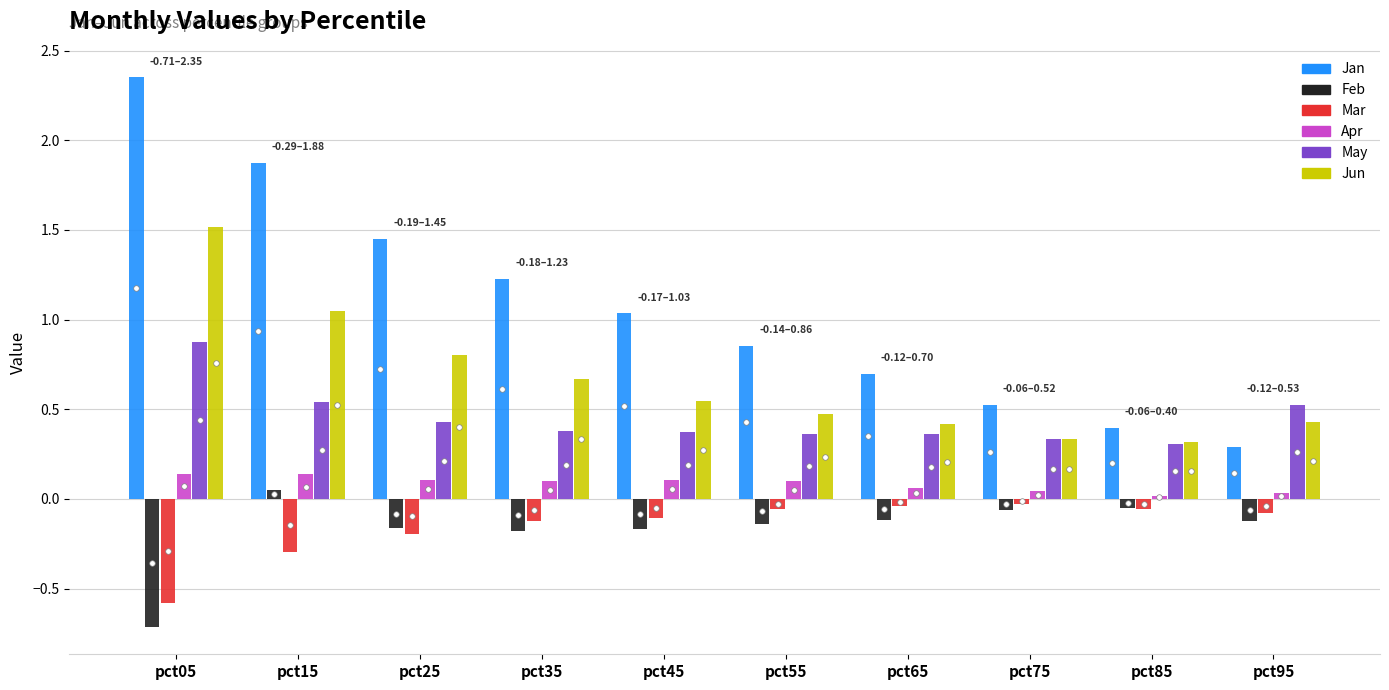

What is the average value of the Jun series?

0.7